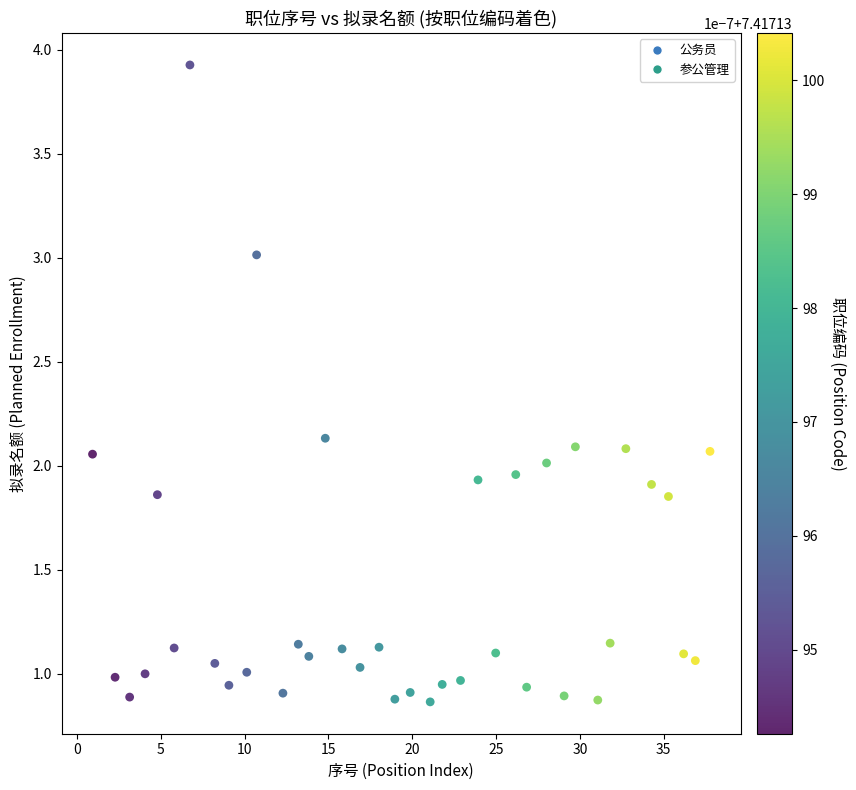

What is the range of X values (max minus min)?

36.8